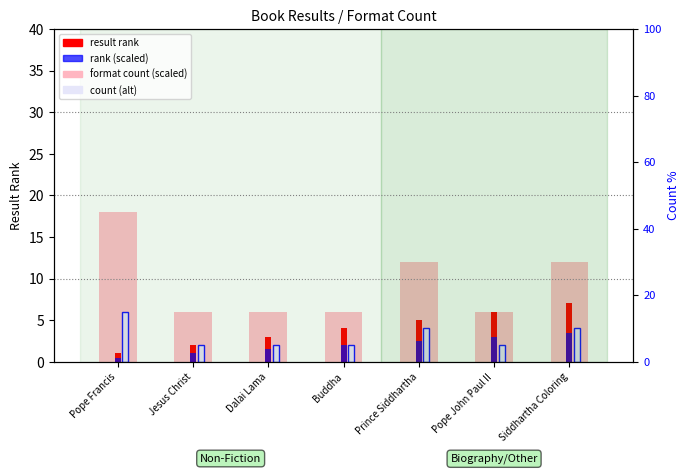

Which label corresponds to the largest value in the chart?

Pope Francis